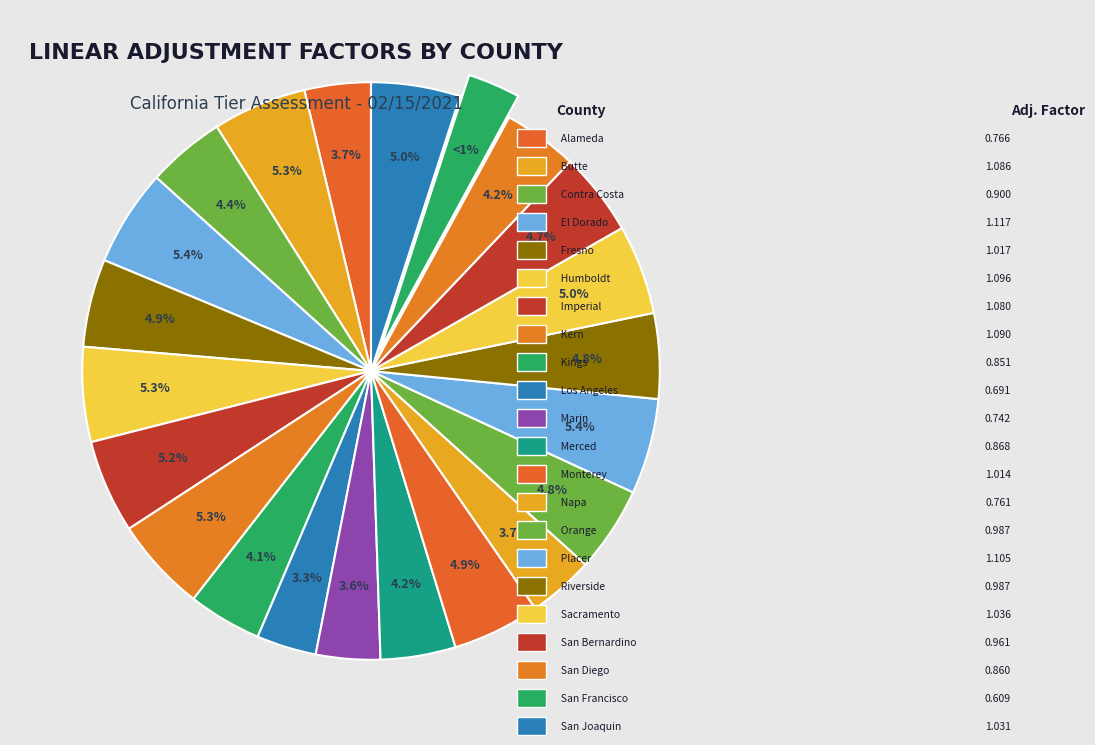

The Napa slice represents 11% of the pie. True or false?

False